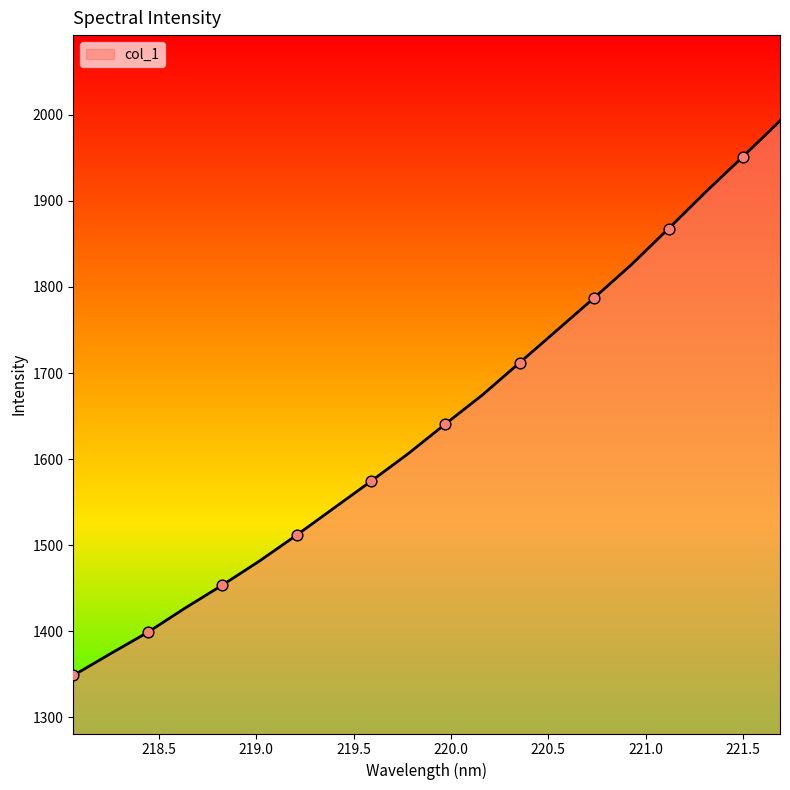

What is the difference between the maximum and minimum values?

644.3